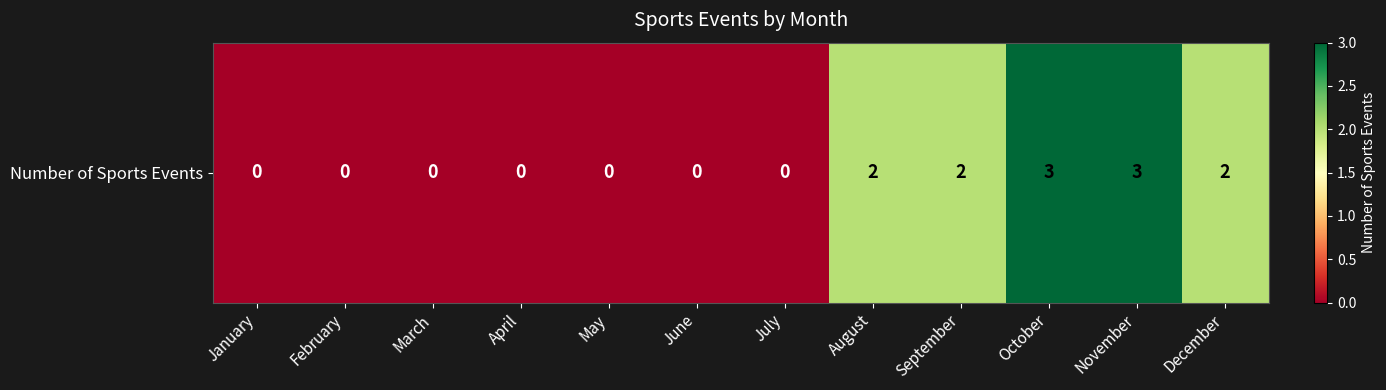

Is it true that the value at September is 1?

False